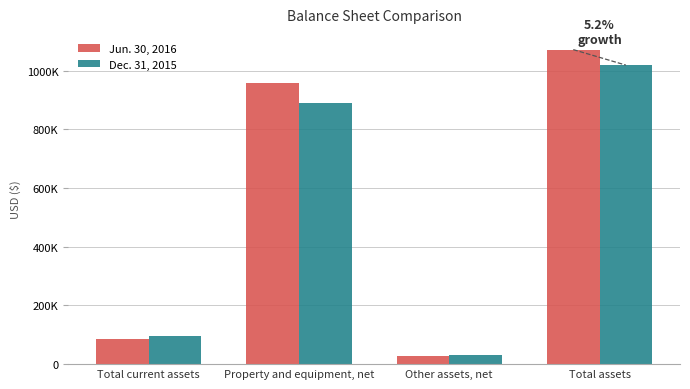

At which label is Jun. 30, 2016 closest to 550315?

Property and equipment, net